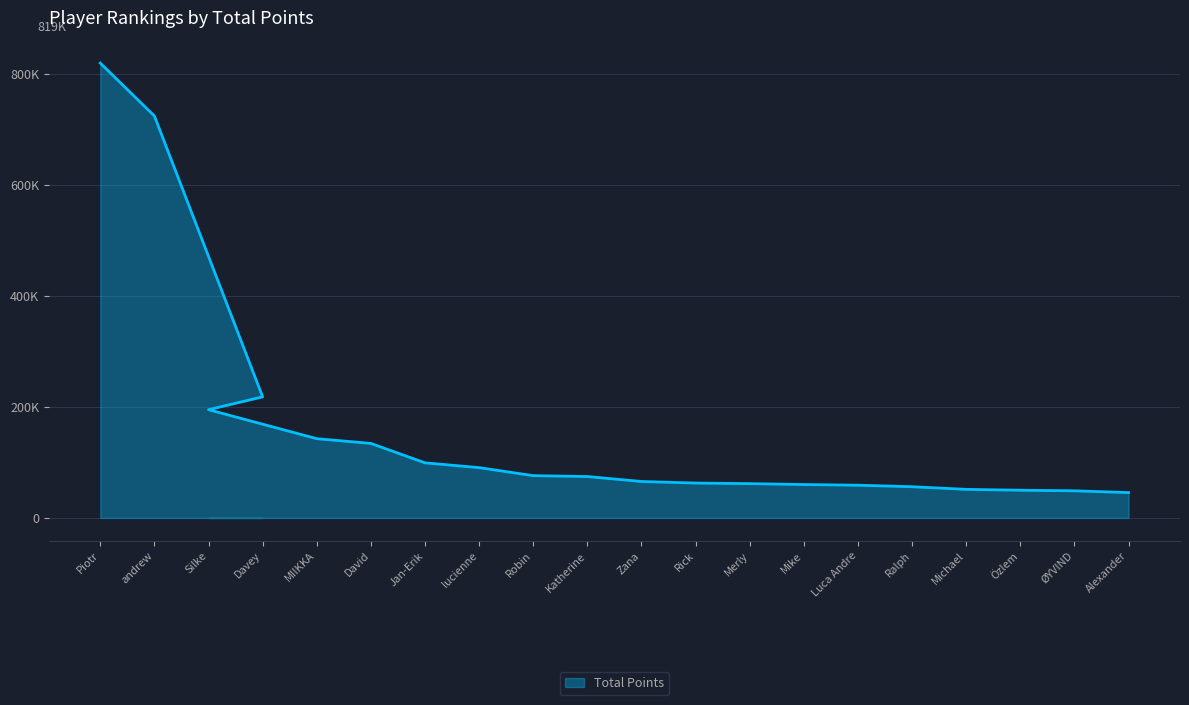

Where is the data nearest to the value 432421?

Davey